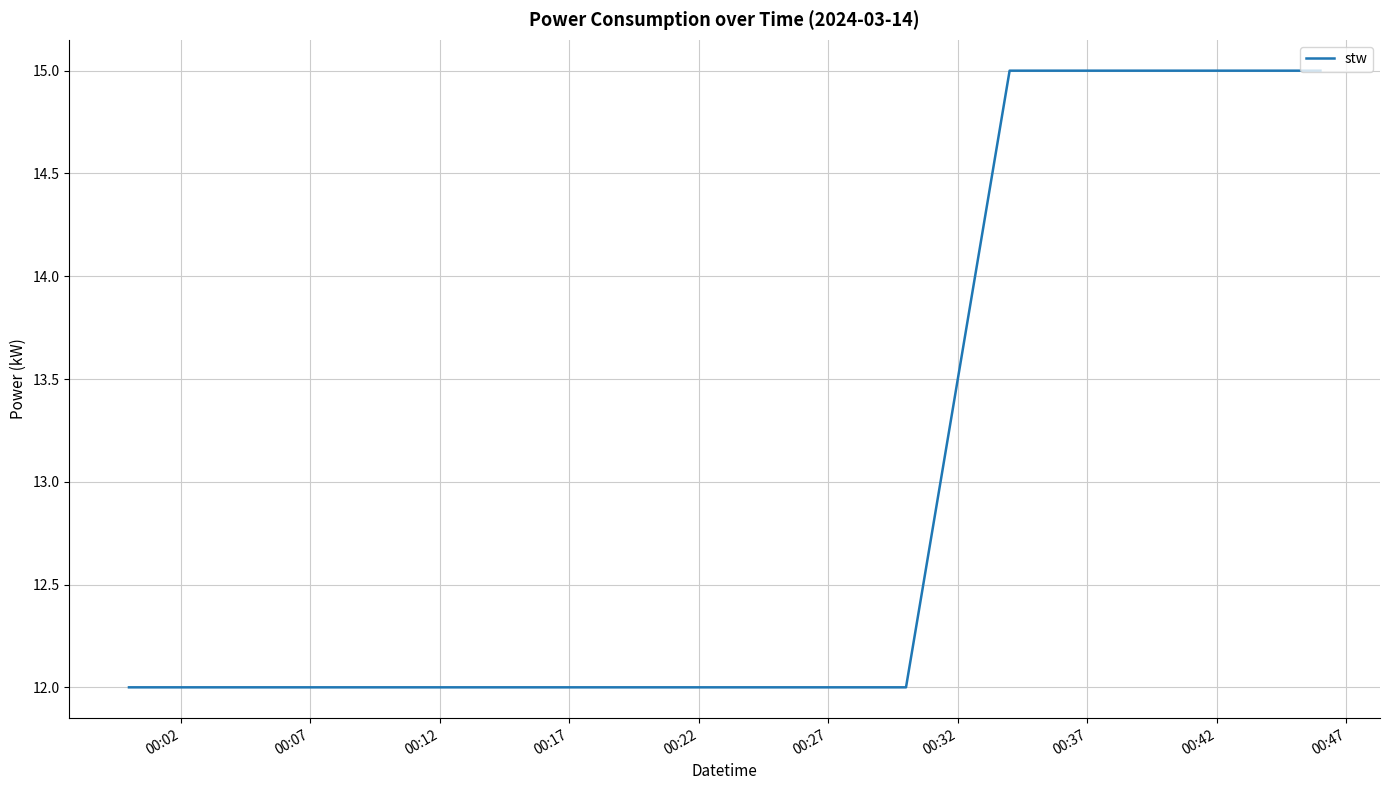

What is the difference between the maximum and minimum values?

3